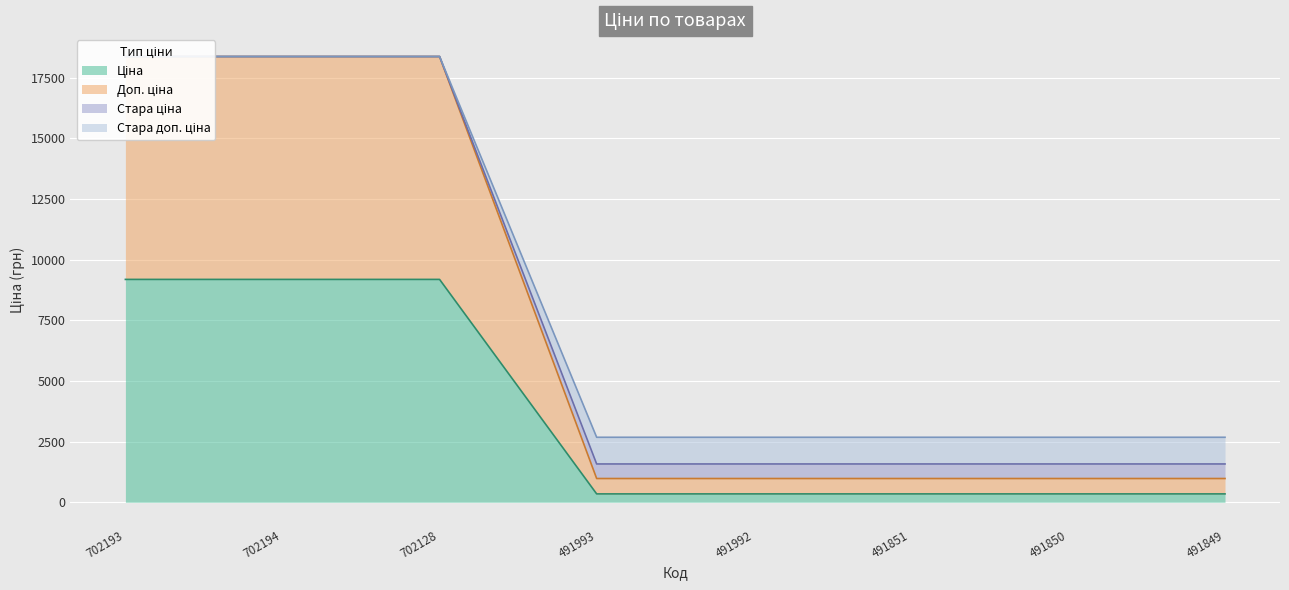

What is the value of the Стара доп. ціна point at the 5th from the left?

2679.5